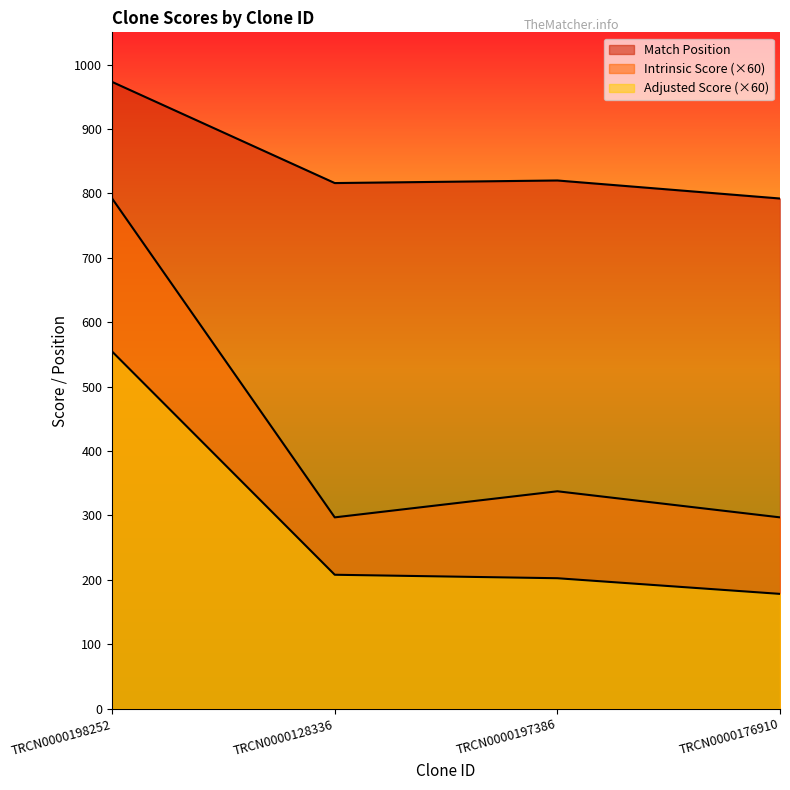

What is the difference between the maximum and minimum values in the Adjusted Score series?

376.2